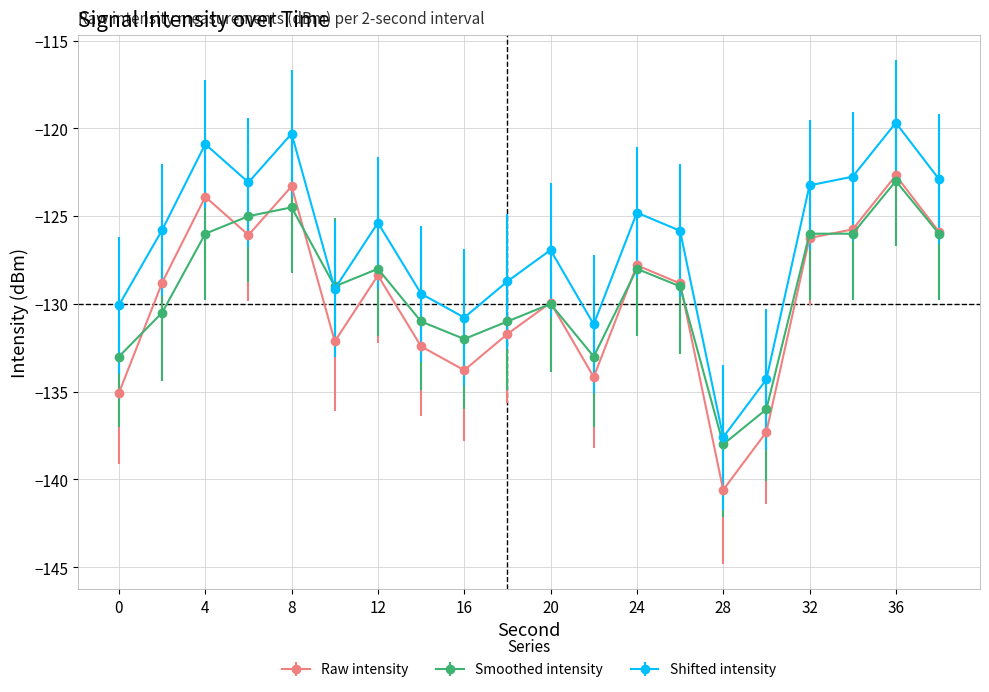

What is the value of the Raw intensity point at the 6th from the left?

-132.1